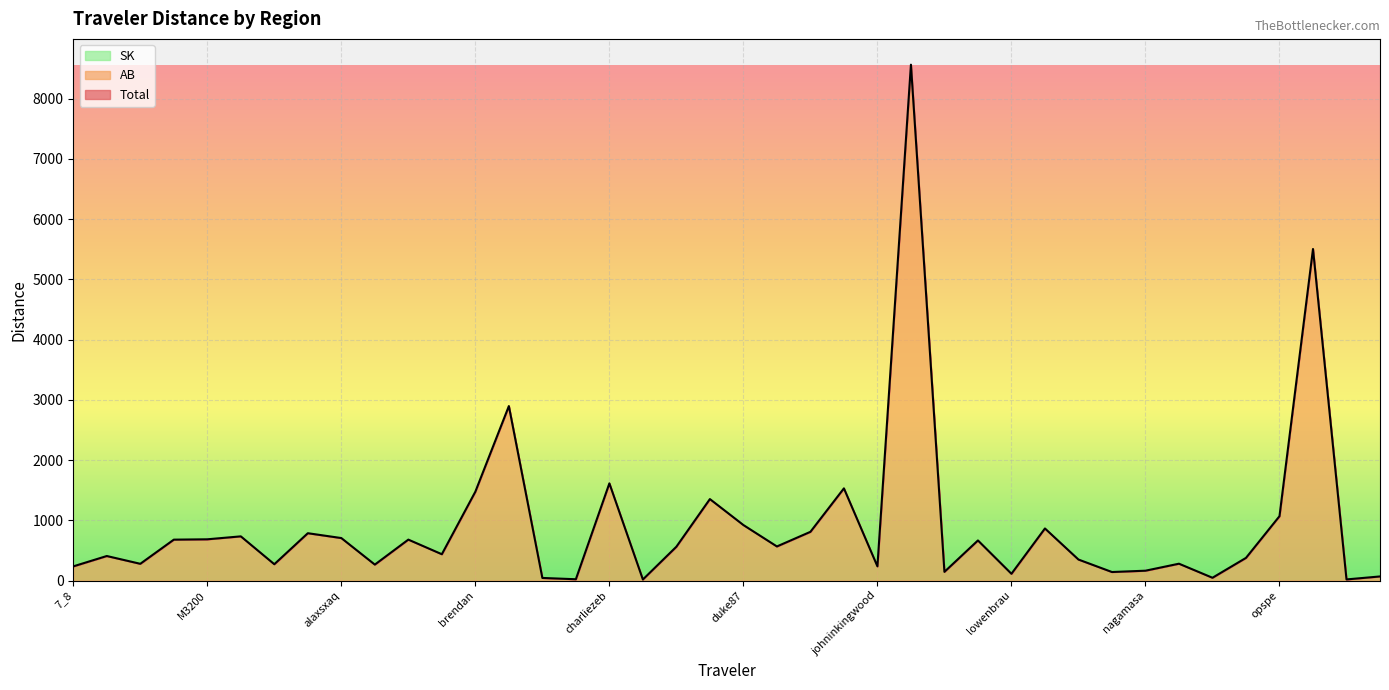

True or false: SK and AB cross at least once.

False